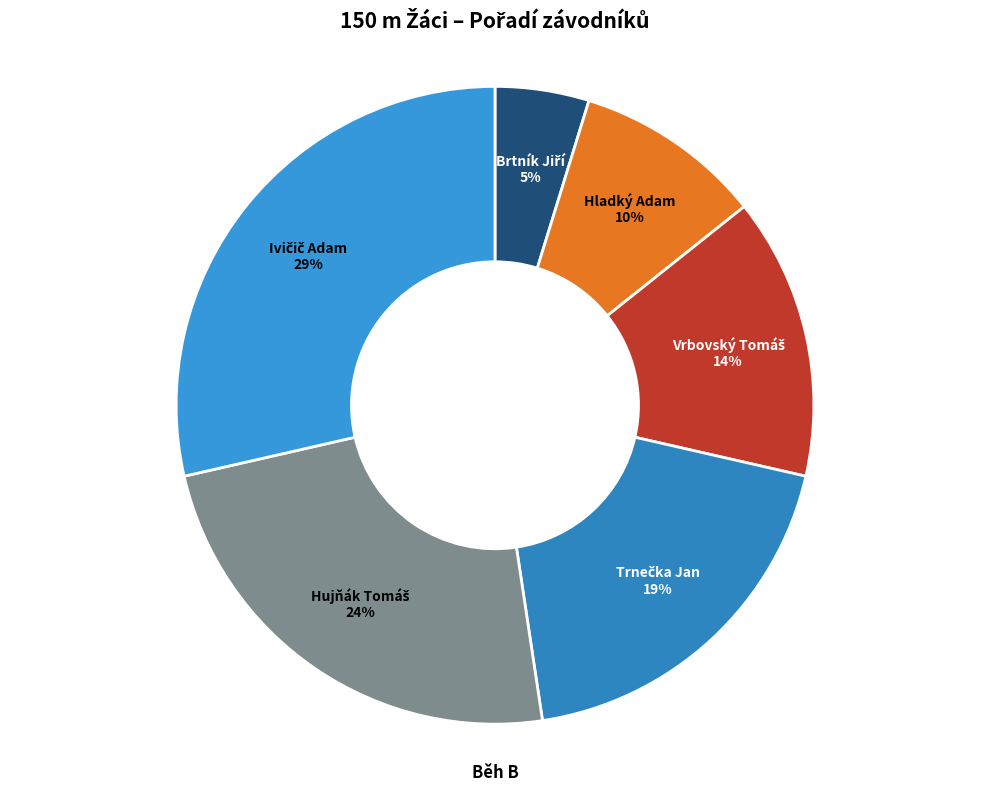

To the nearest percent, what is the average slice percentage?

17%